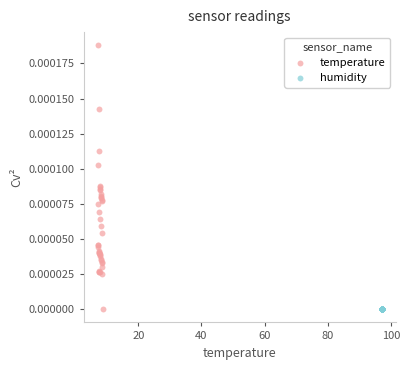

Which series contains the highest Y value?

temperature